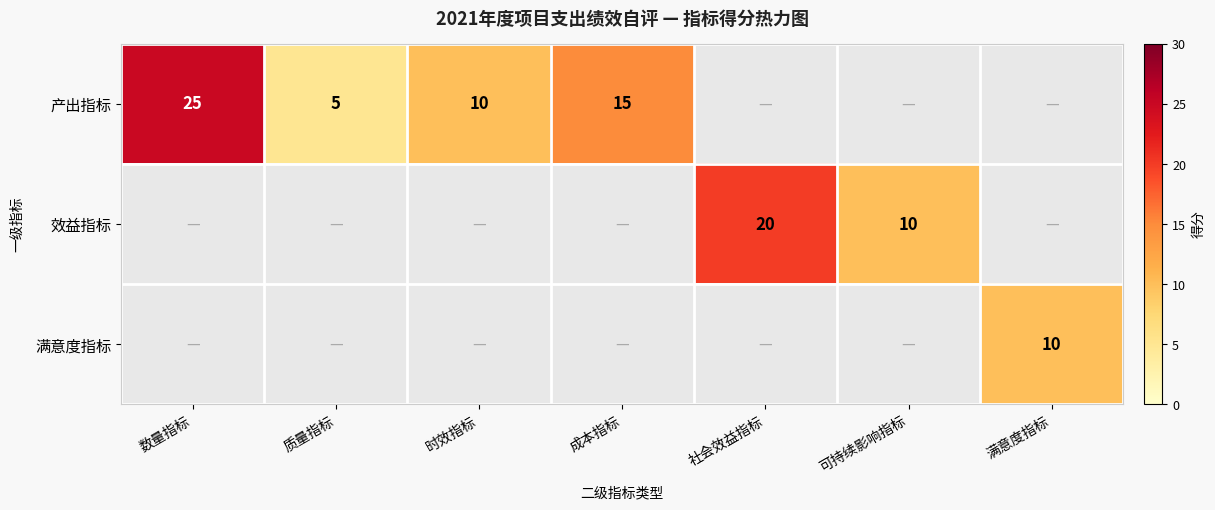

True or false: 产出指标 has a value of 10 at 时效指标.

True